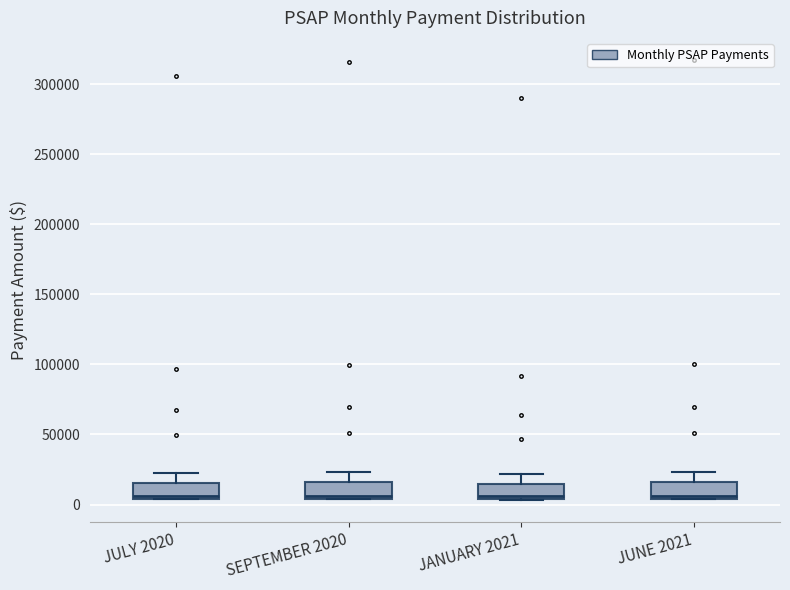

Reading left to right, transcribe this box plot: for each box, give where its median line is, the range the box spans, and where its two whiskers end, as read against the y-axis. The values are not printed on the chart, so give them approximately, as read against the axis.

JULY 2020: median 5000 (just above the box's lower edge), box 5000 to 15000, whiskers 5000 to 25000
SEPTEMBER 2020: median 5000 (just above the box's lower edge), box 5000 to 15000, whiskers 5000 to 25000
JANUARY 2021: median 5000 (just above the box's lower edge), box 5000 to 15000, whiskers 5000 to 20000
JUNE 2021: median 5000 (just above the box's lower edge), box 5000 to 15000, whiskers 5000 to 25000